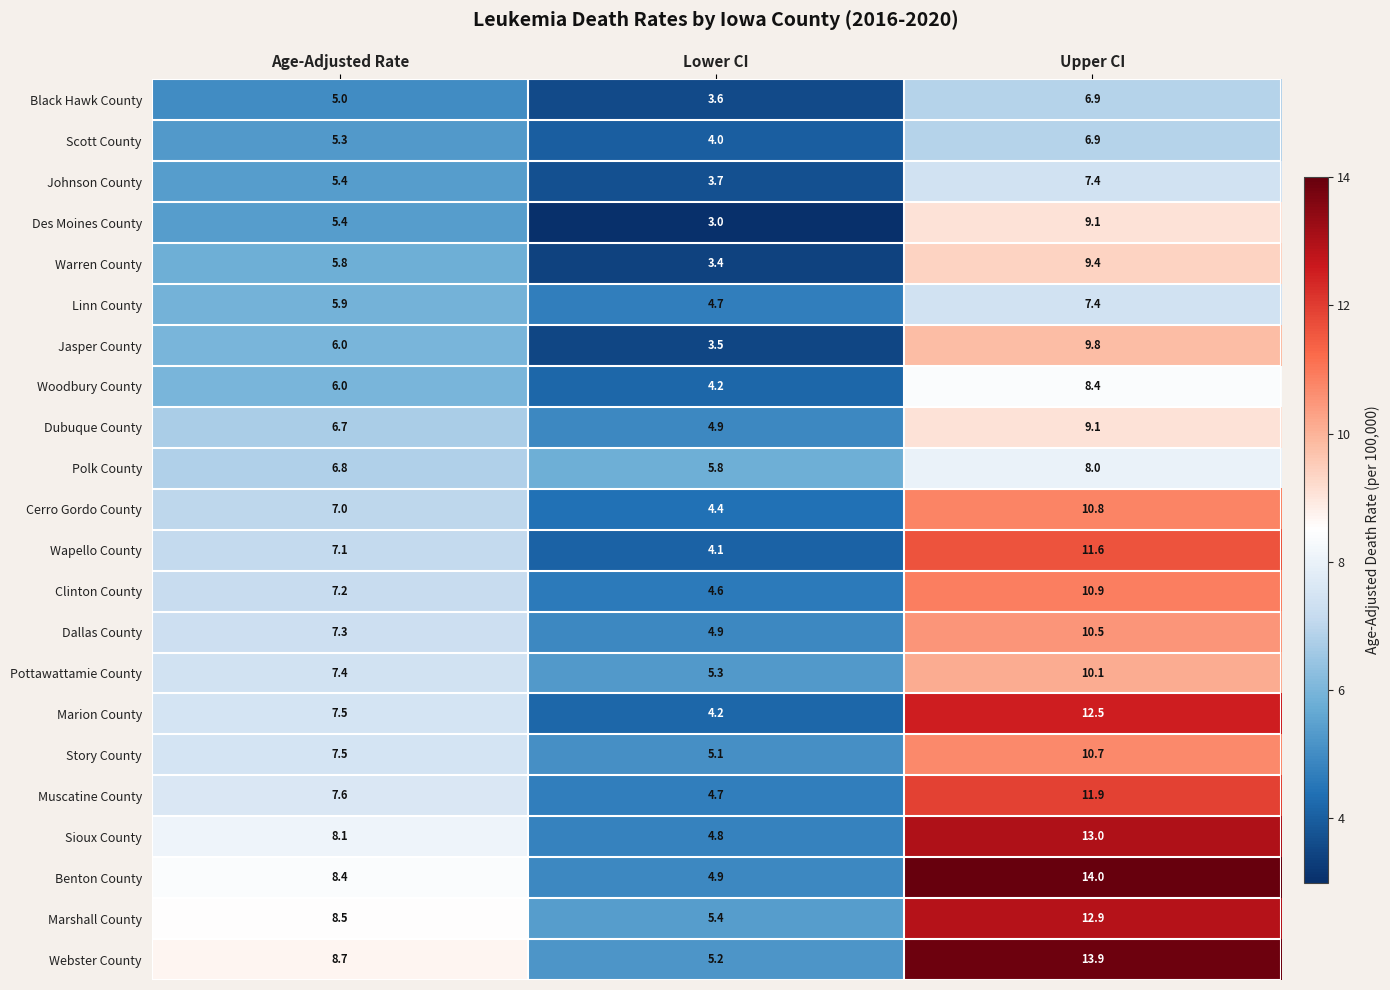

What is the greatest value displayed?

14.0